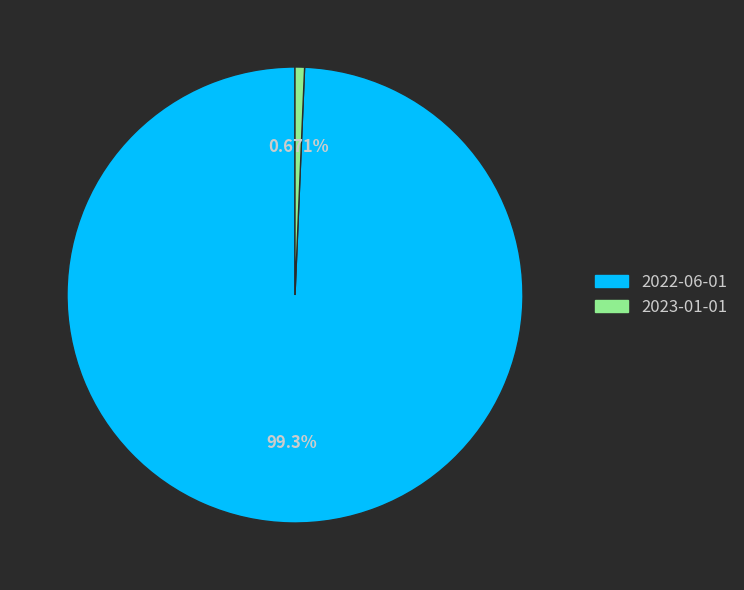

Which has a higher value, 2022-06-01 or 2023-01-01?

2022-06-01